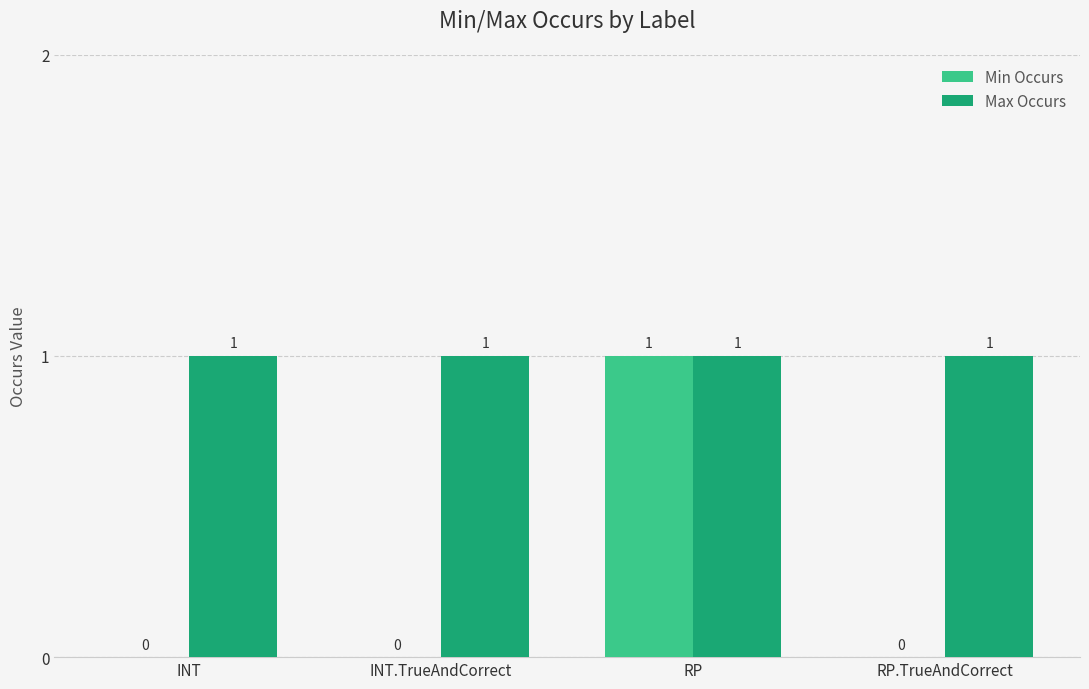

Between INT and RP, which series saw the biggest shift?

Min Occurs